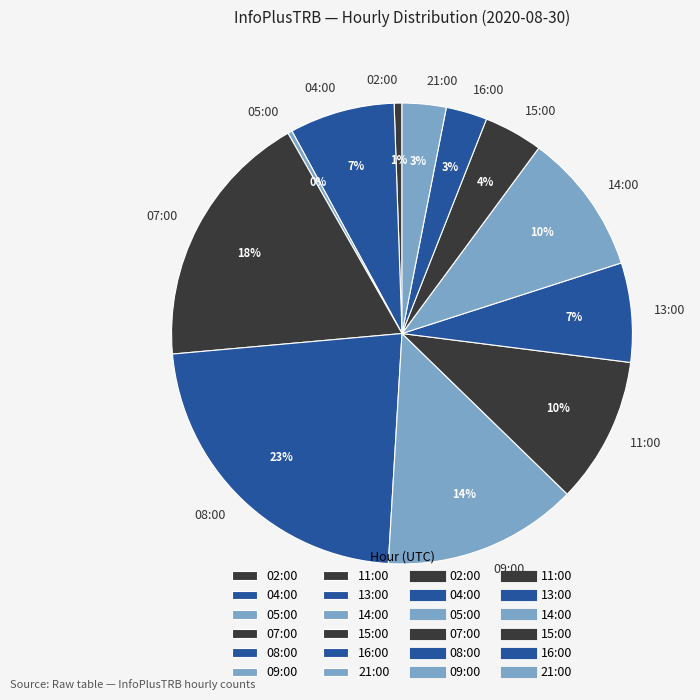

To the nearest percent, what portion does 02:00 represent?

1%